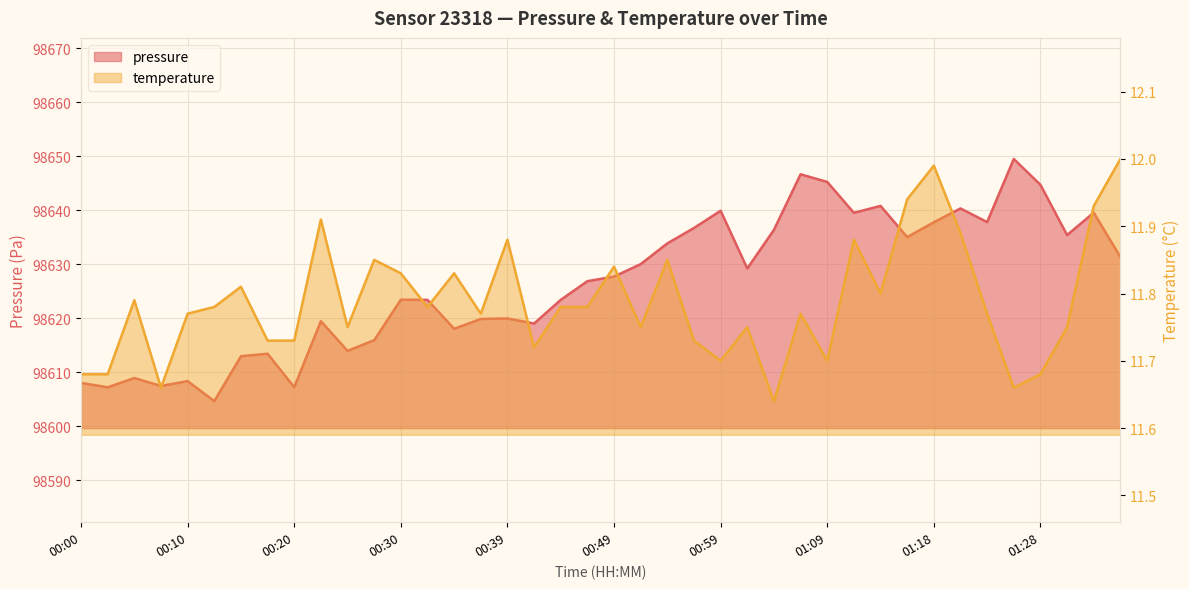

Rank the series by their maximum value, from highest to lowest.

pressure, temperature